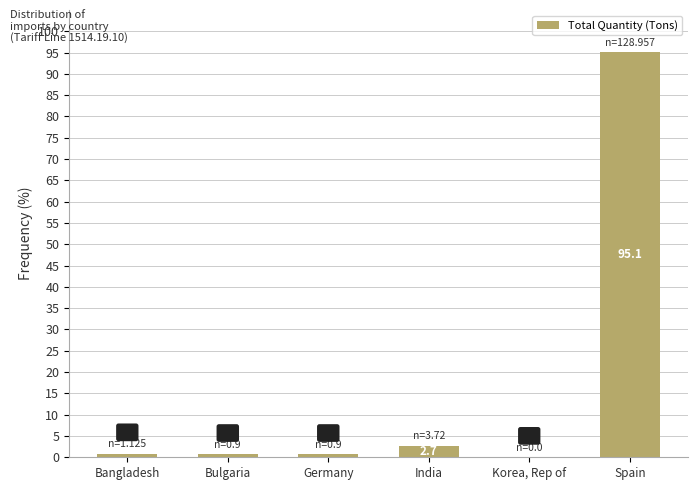

Which category has the highest value across all series?

Spain